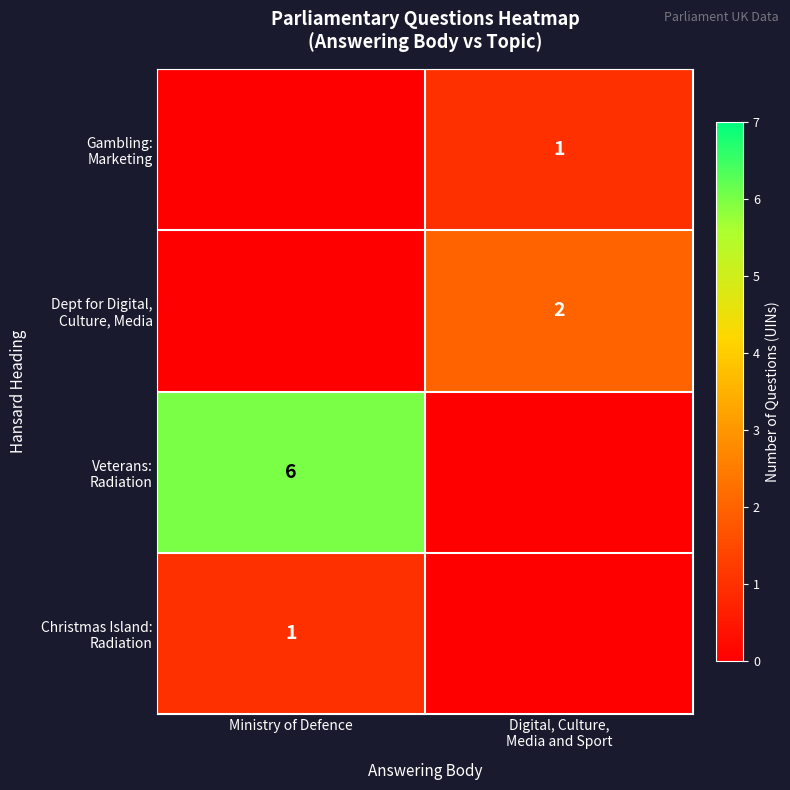

Where is Gambling: Marketing nearest to the value 0?

Ministry of Defence